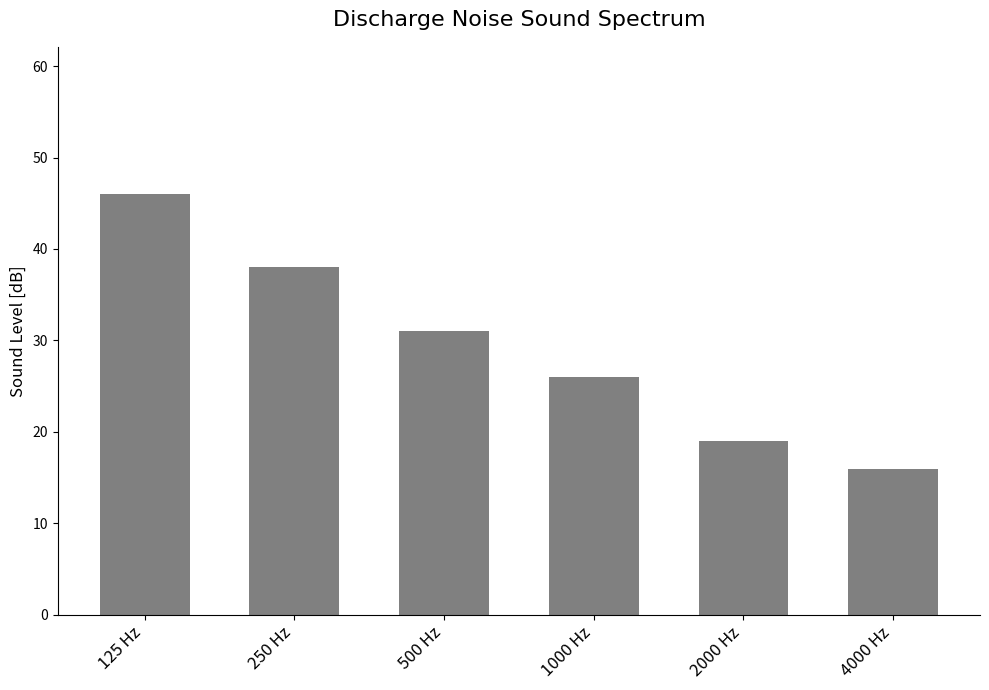

What is the value of the 6th bar from the left?

16